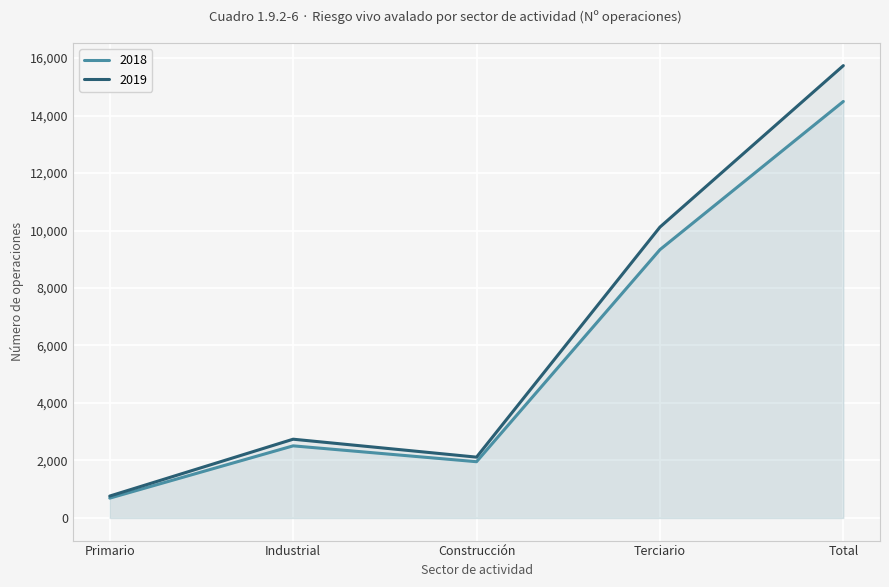

At which category is the sum across all series the highest?

Total